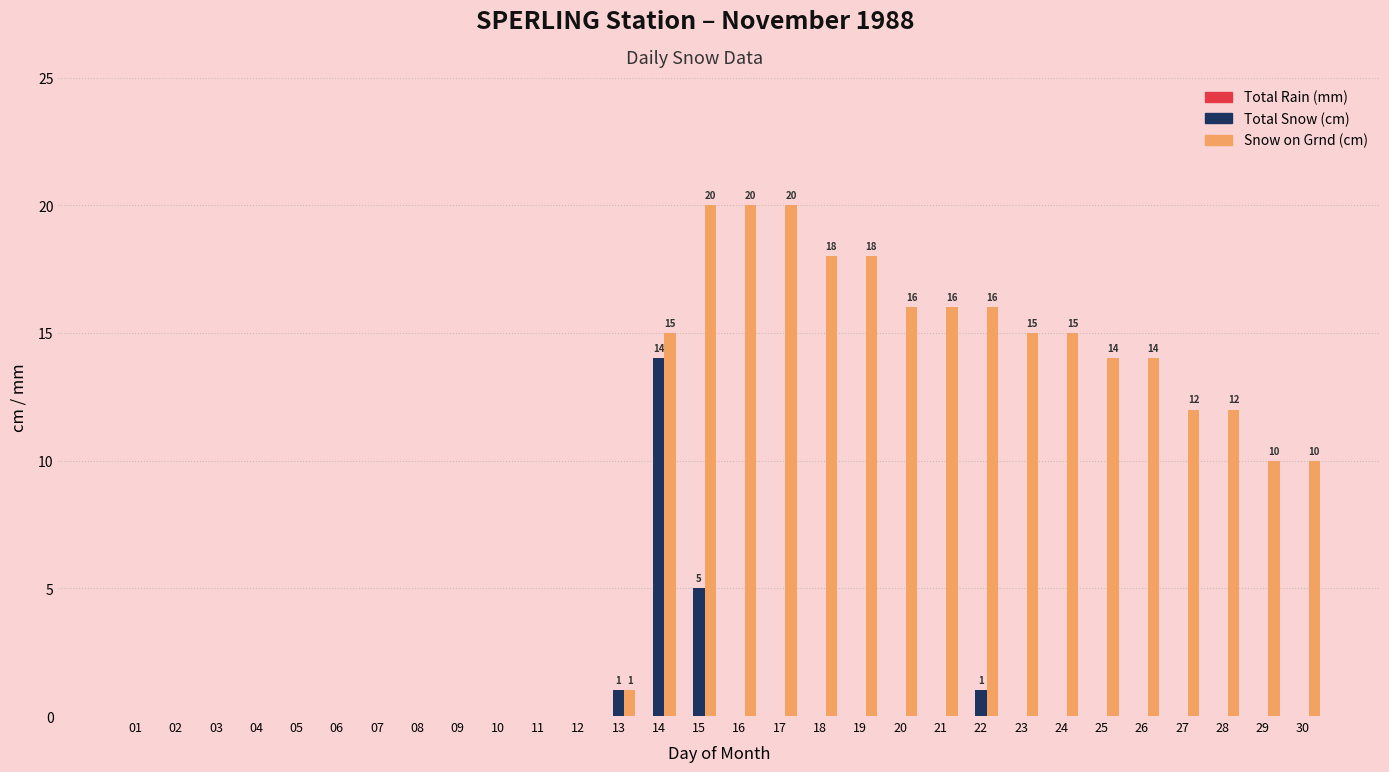

True or false: Snow on Grnd (cm) has a value of 6 at 19.

False